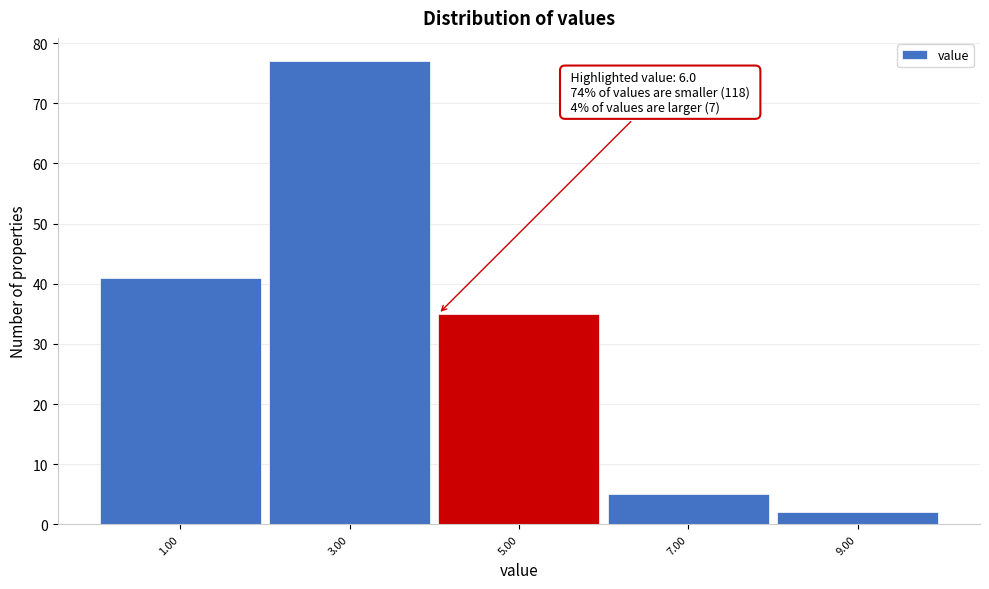

Reading left to right, what are all the values shown in this chart?

1.00=41	3.00=77	5.00=35	7.00=5	9.00=2